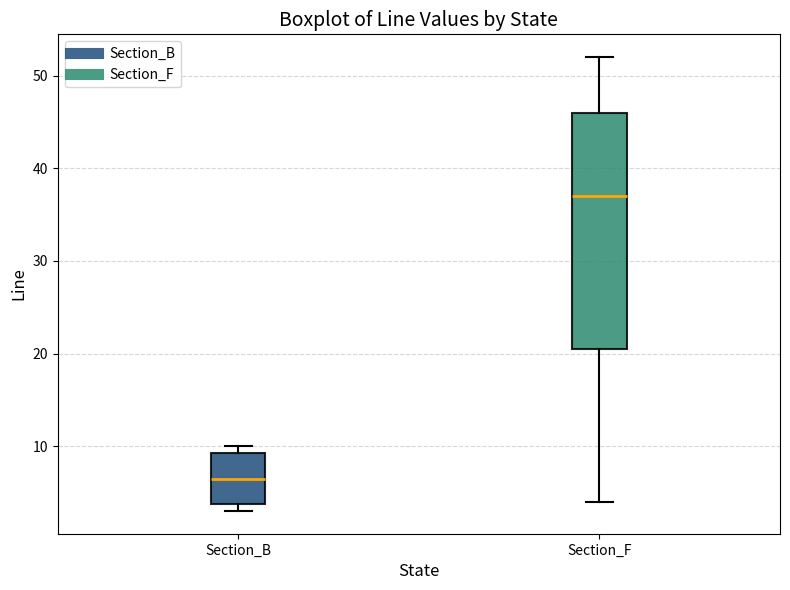

Which box's median line is the lowest?

Section_B